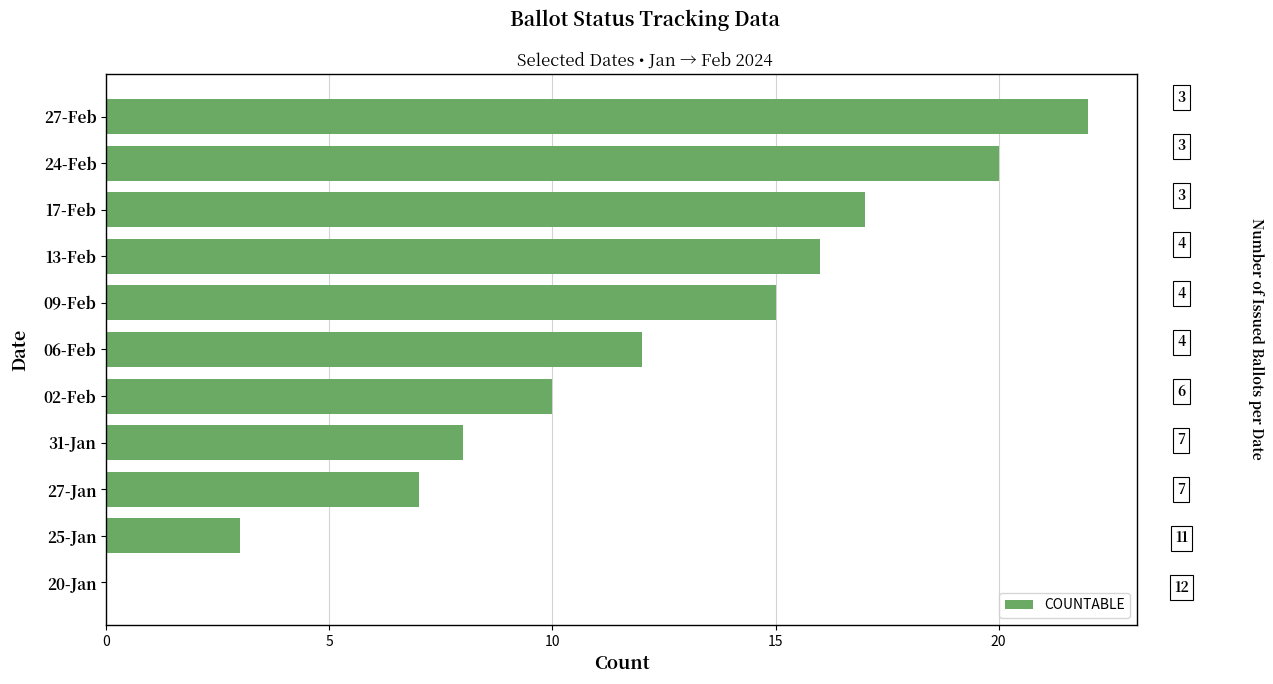

What is the ratio of the value at 13-Feb to the value at 31-Jan?

2.0